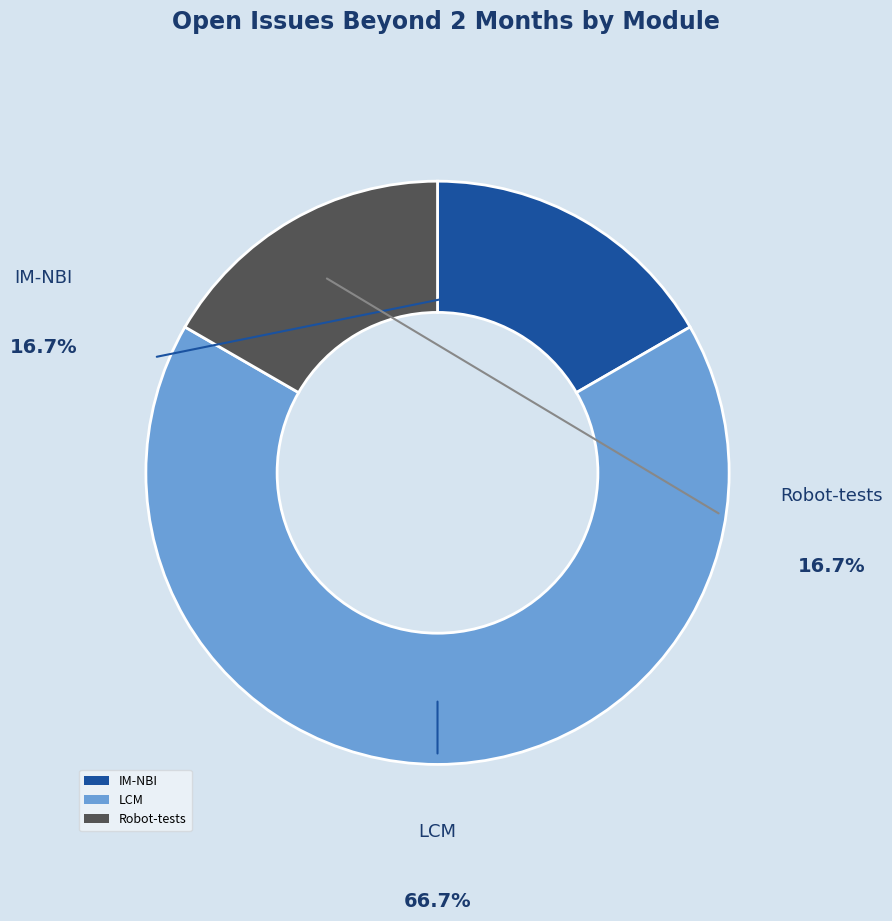

Which category has the biggest portion of the pie?

LCM